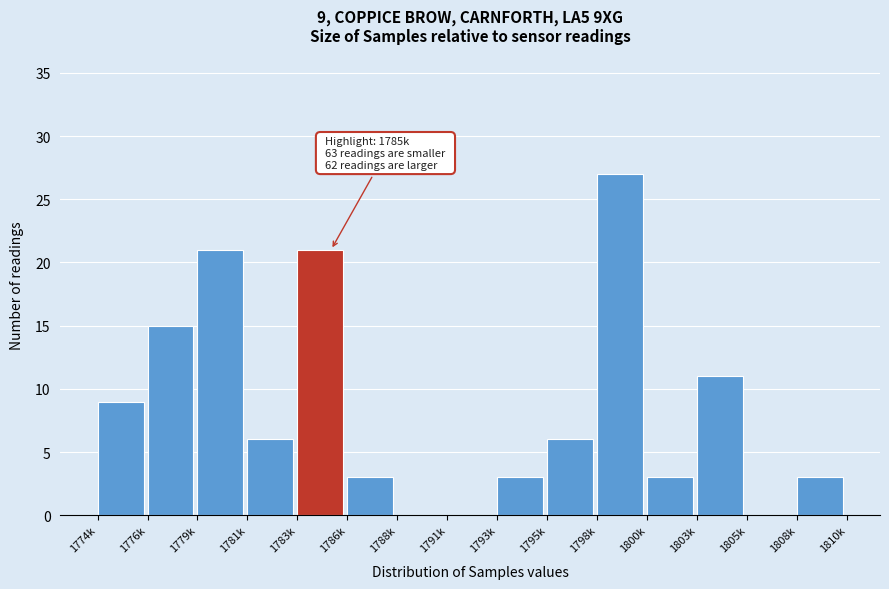

Reading right to left, list all the values displayed in this chart.

1808k=3	1805k=0	1803k=11	1800k=3	1798k=27	1795k=6	1793k=3	1791k=0	1788k=0	1786k=3	1783k=21	1781k=6	1779k=21	1776k=15	1774k=9